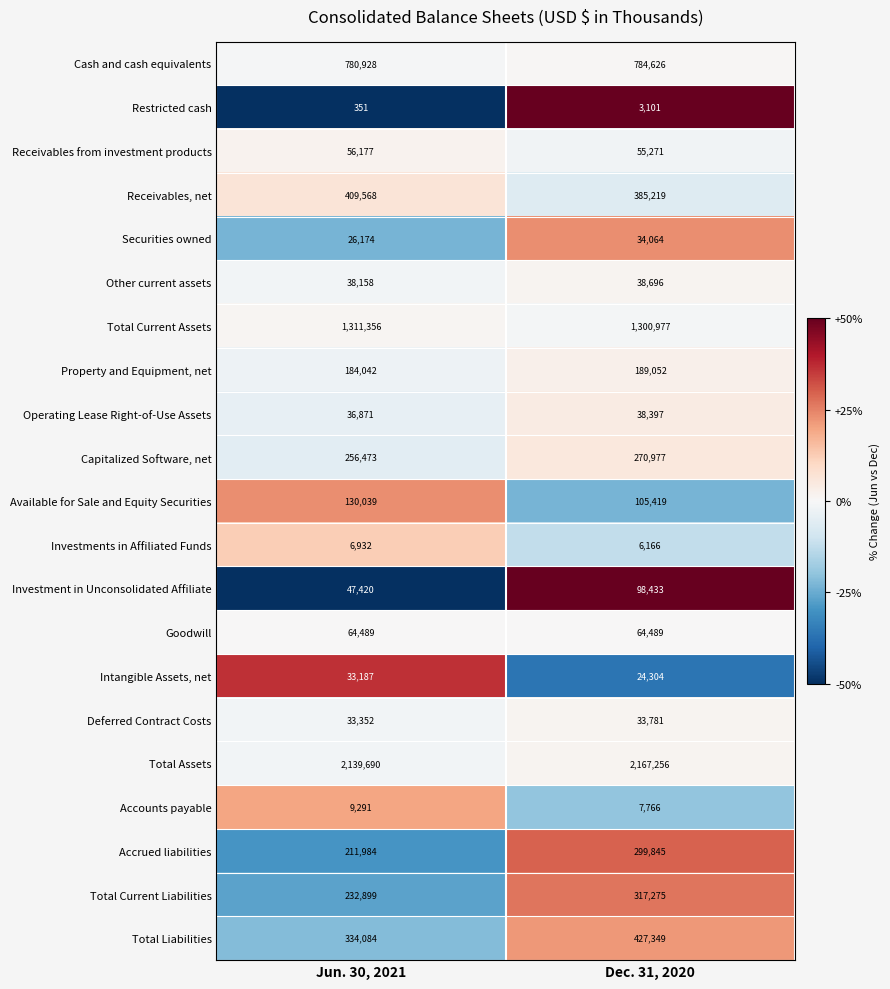

The value of Available for Sale and Equity Securities at Dec. 31, 2020 is 167127. True or false?

False